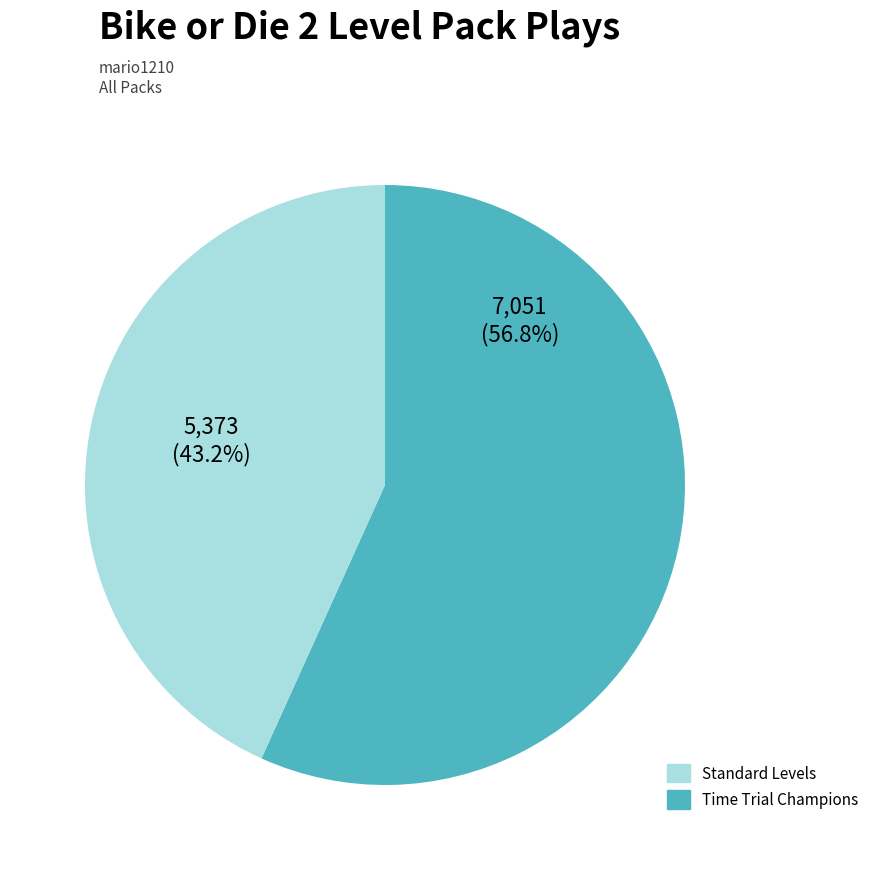

Is there a majority slice in this chart?

Yes